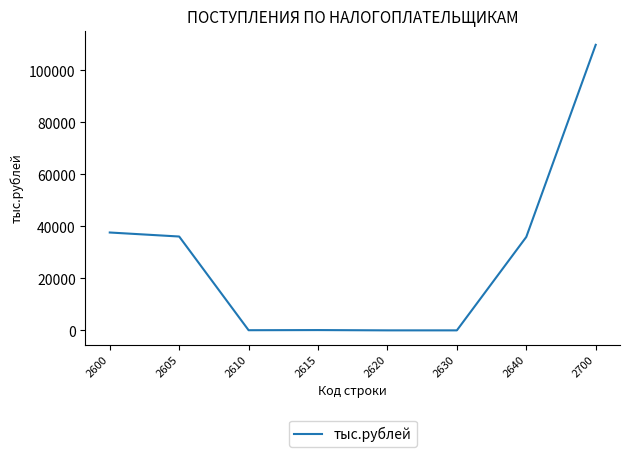

Where does the data first go above 35907?

2600